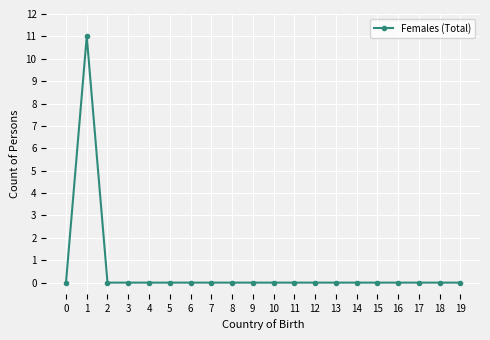

How many lines are shown in the chart?

1